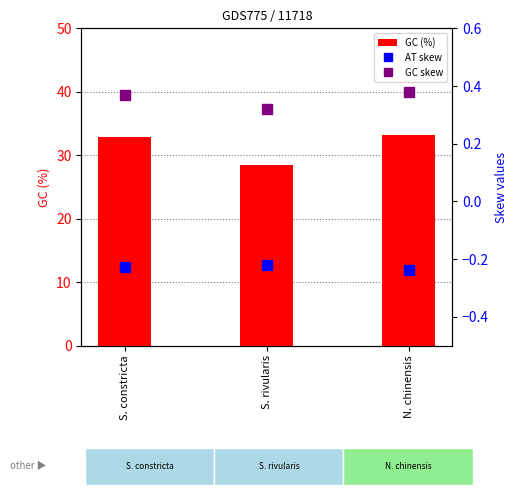

Reading left to right, transcribe all the data shown in this chart.

GC (%): 32.9	28.5	33.2
AT skew: -0.2	-0.2	-0.2
GC skew: 0.4	0.3	0.4